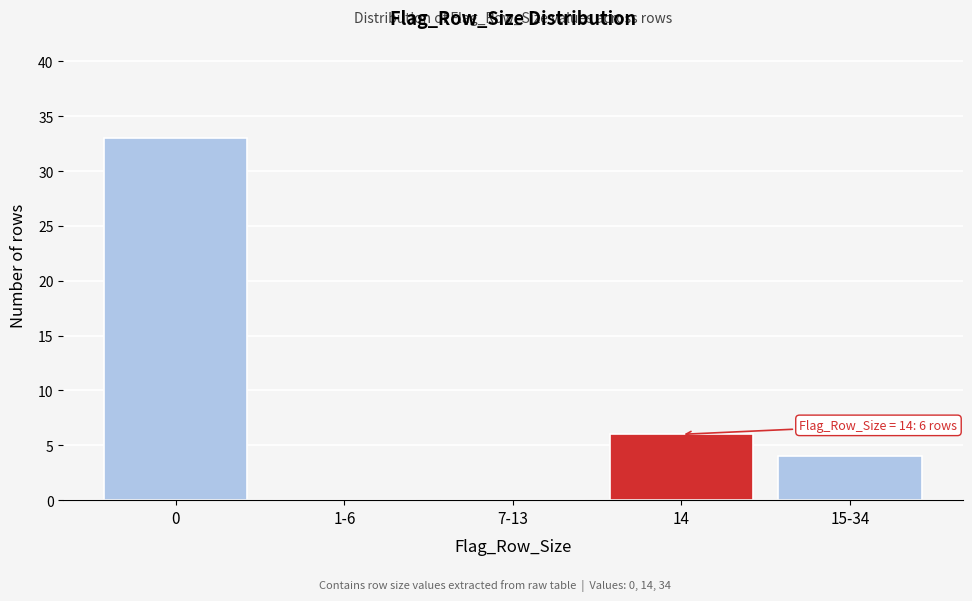

Reading left to right, transcribe all the data shown in this chart.

0=33	1-6=0	7-13=0	14=6	15-34=4